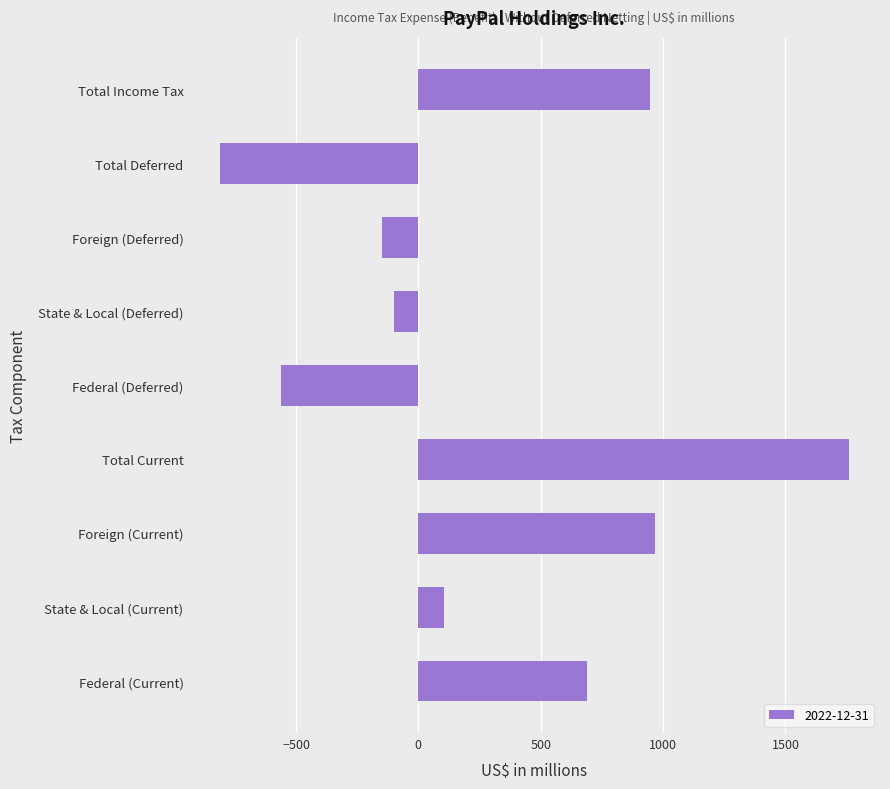

What is the average value?

316